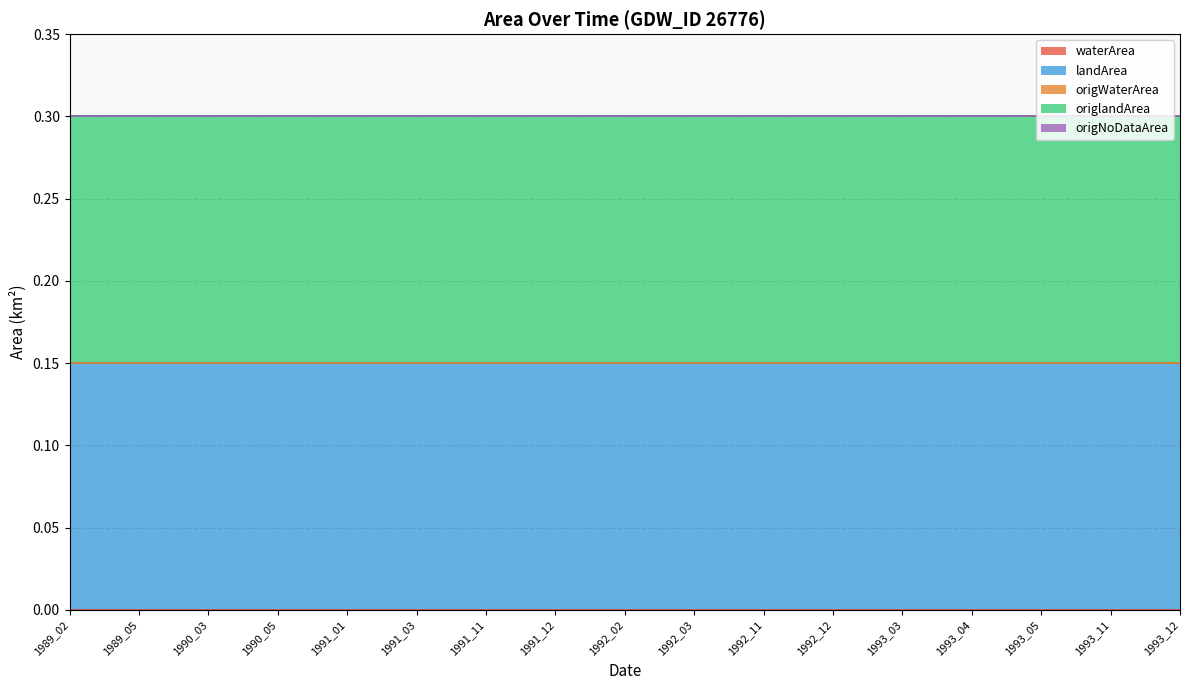

True or false: origNoDataArea and origlandArea intersect in this chart.

False